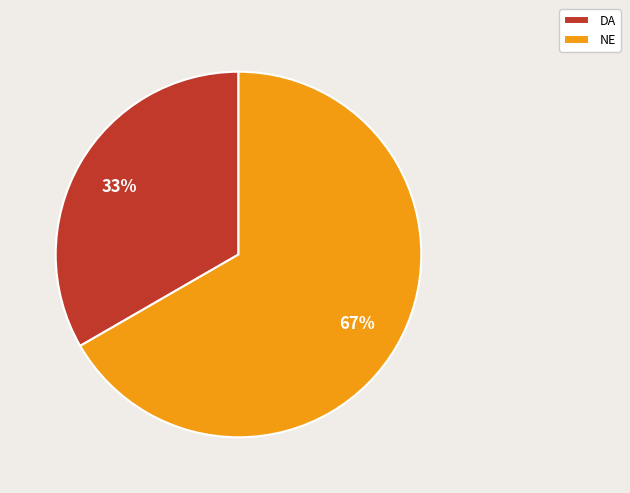

Combined, do NE and DA account for over 50%?

Yes